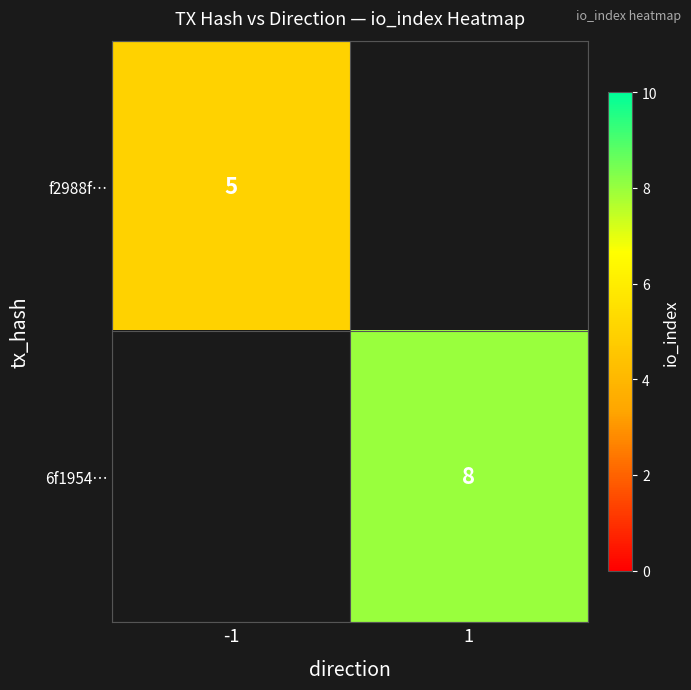

True or false: f2988f… has a value of 2 at -1.

False